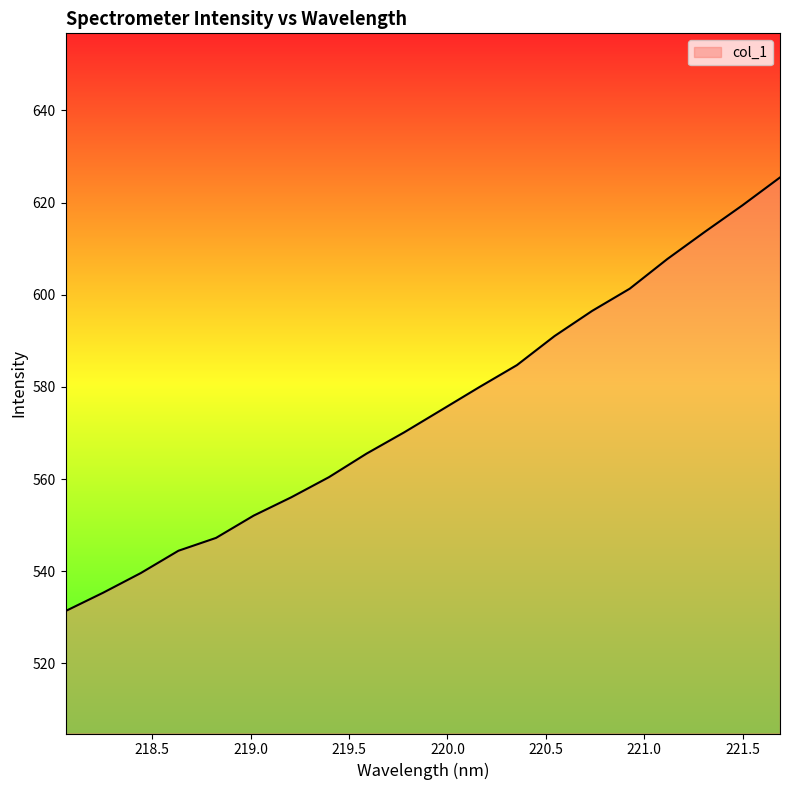

What is the minimum value shown in the chart?

531.4